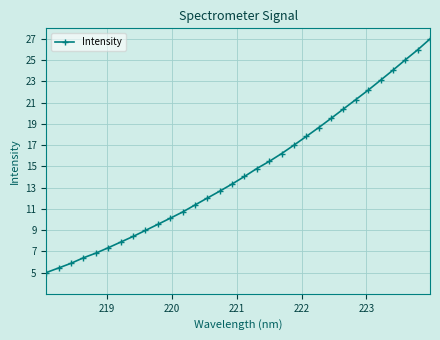

True or false: there are more than 2 points higher than both neighbors.

False